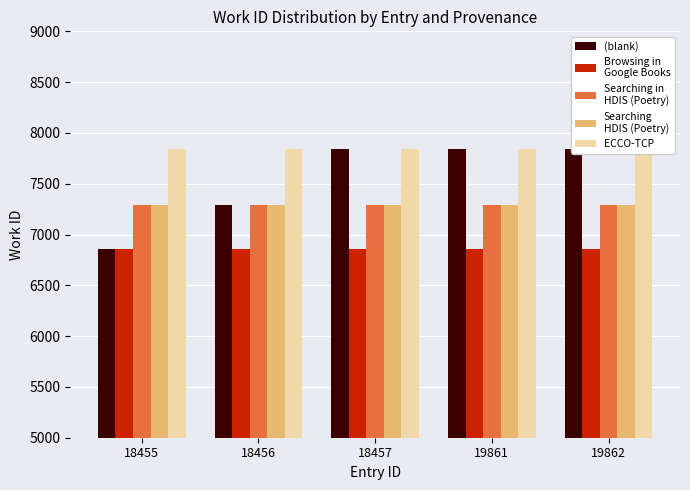

What is the minimum value shown in the chart?

6859